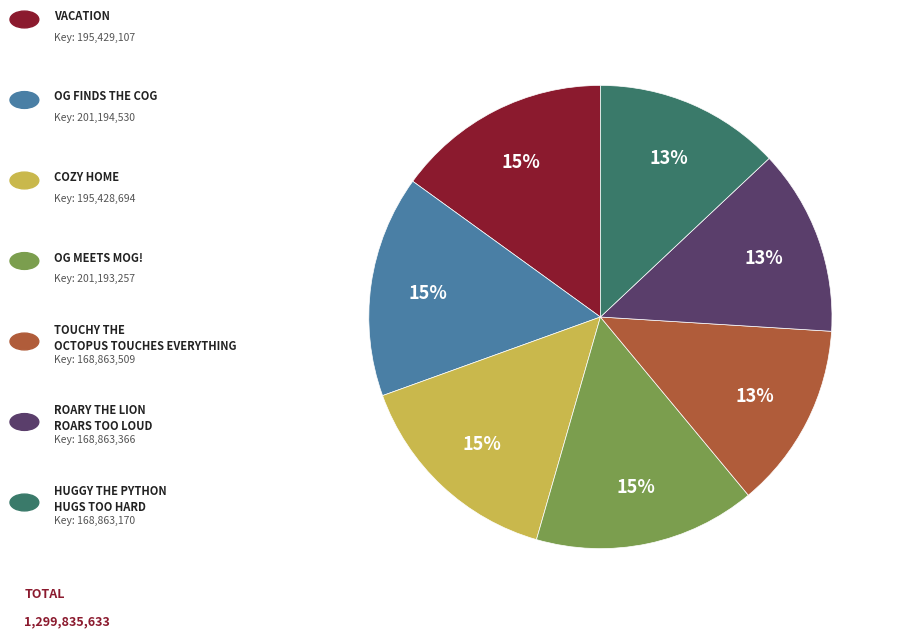

Is there any slice that represents more than half of the pie?

No